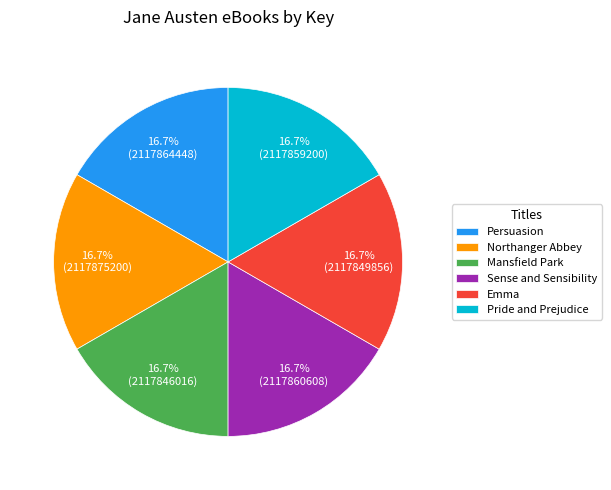

Is Pride and Prejudice the majority of the pie?

No